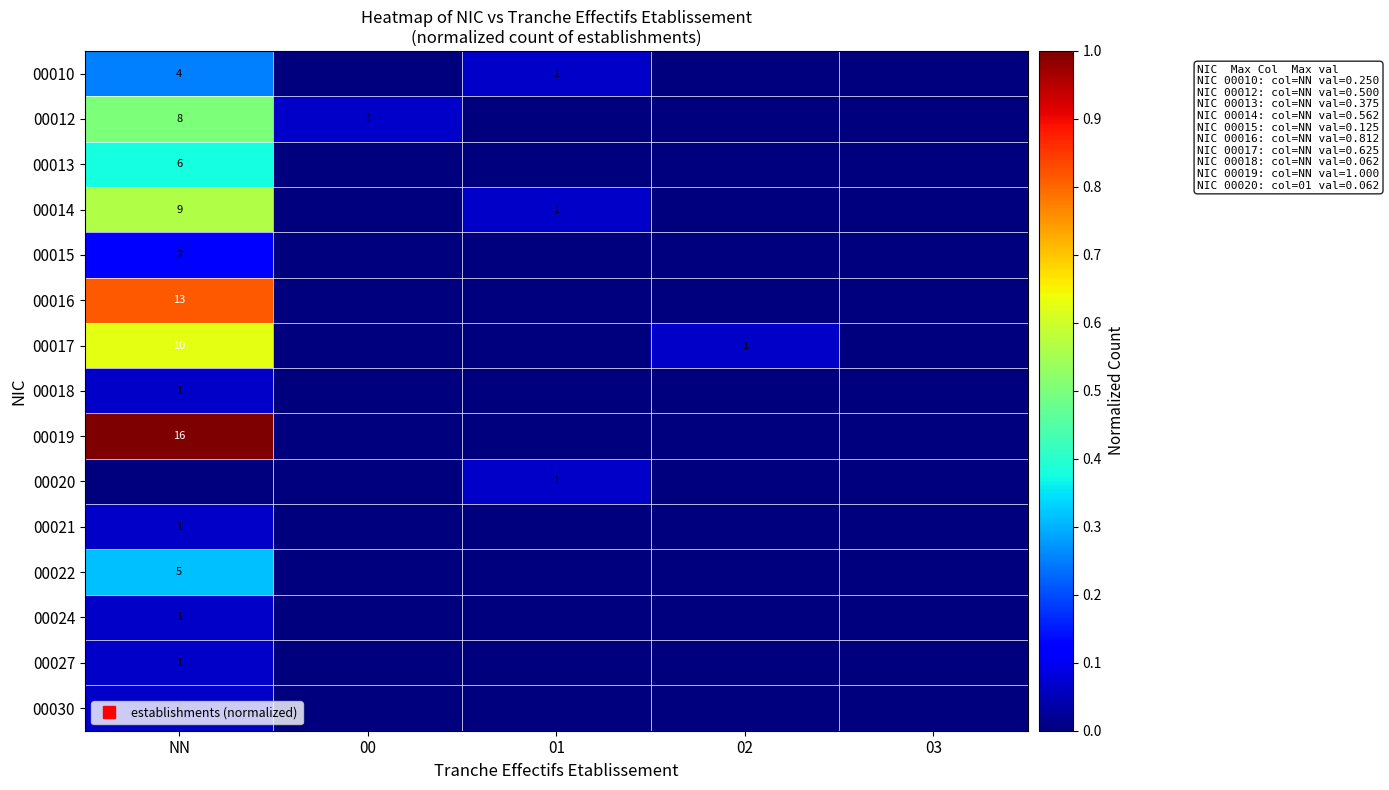

Between NN and 01, which is larger?

NN